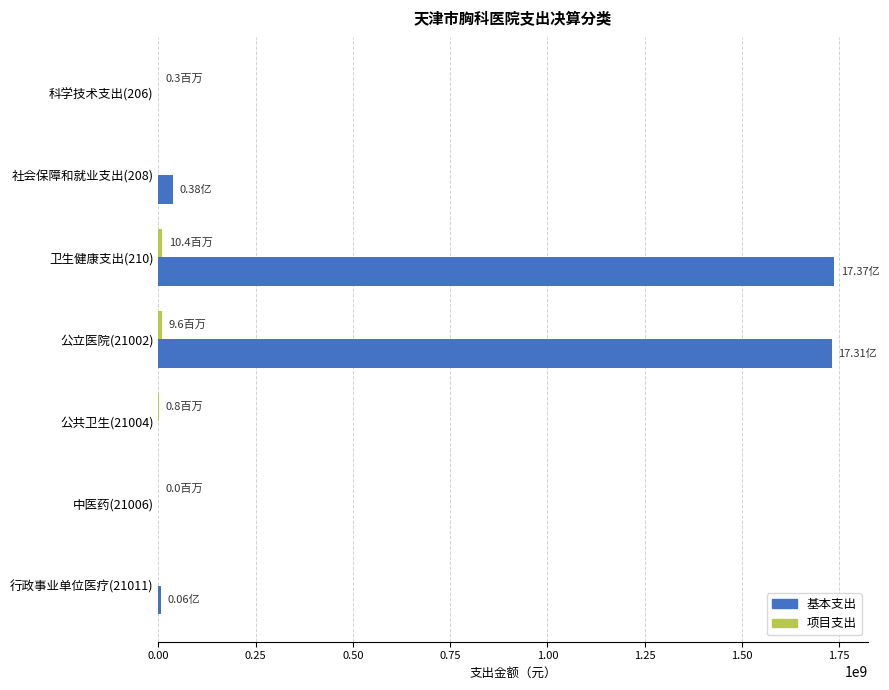

Where is 基本支出 nearest to the value 868512955?

社会保障和就业支出(208)